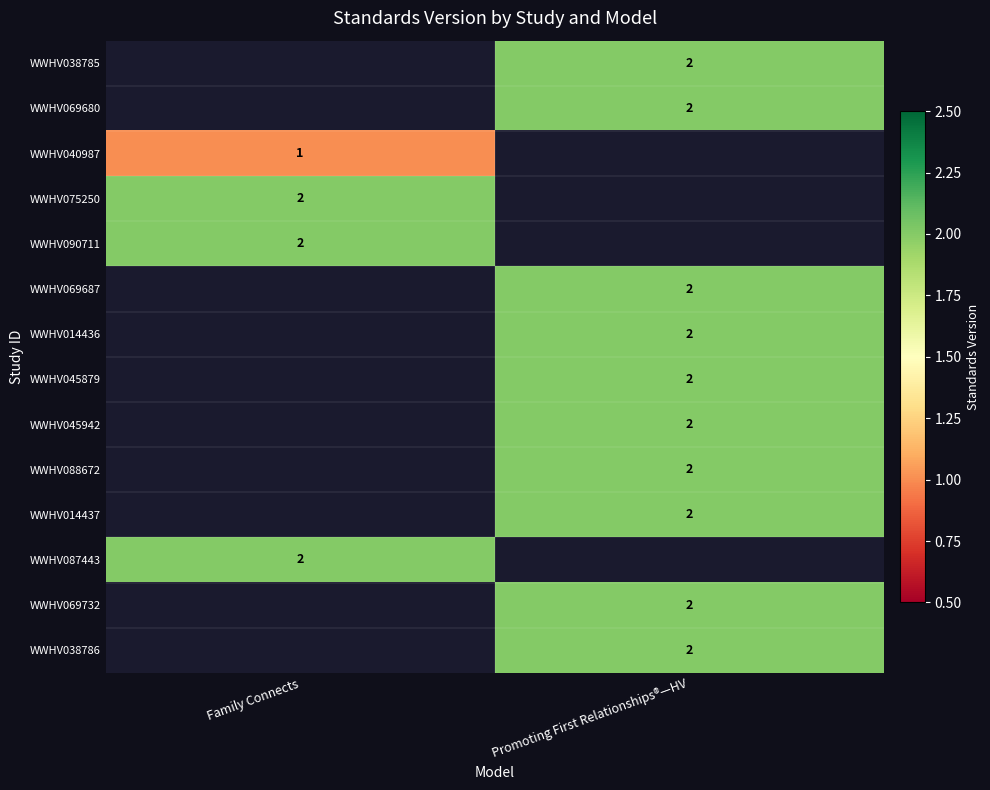

The WWHV014436 series shows 2 at Promoting First Relationships®—HV. True or false?

True